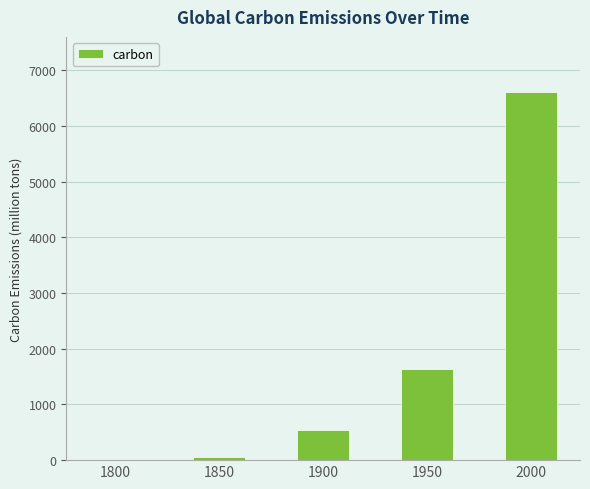

What is the sum of all values?

8837